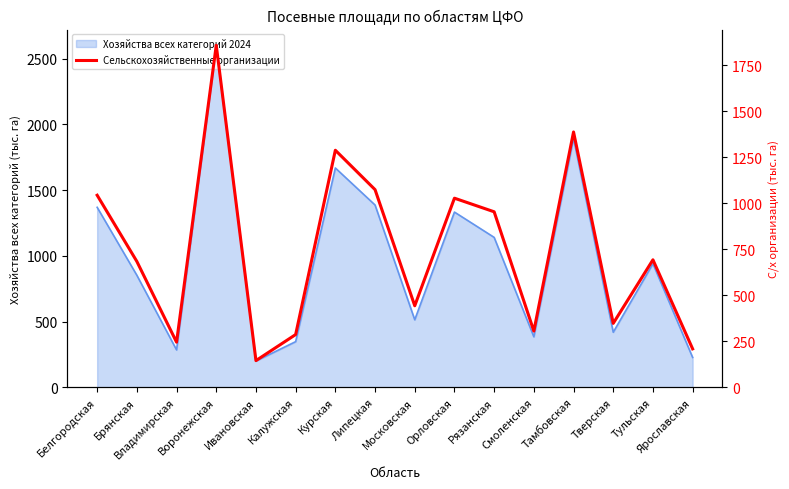

Which label corresponds to the smallest value in the chart?

Ивановская